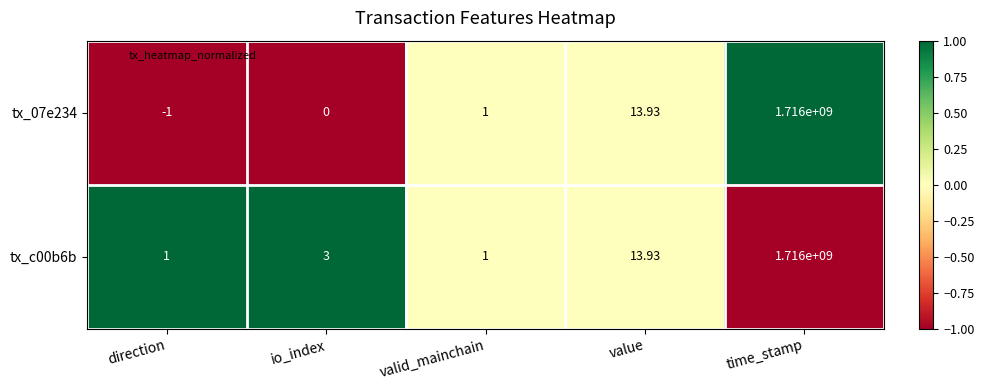

List the labels in order of tx_07e234 value, largest first.

time_stamp, value, valid_mainchain, io_index, direction